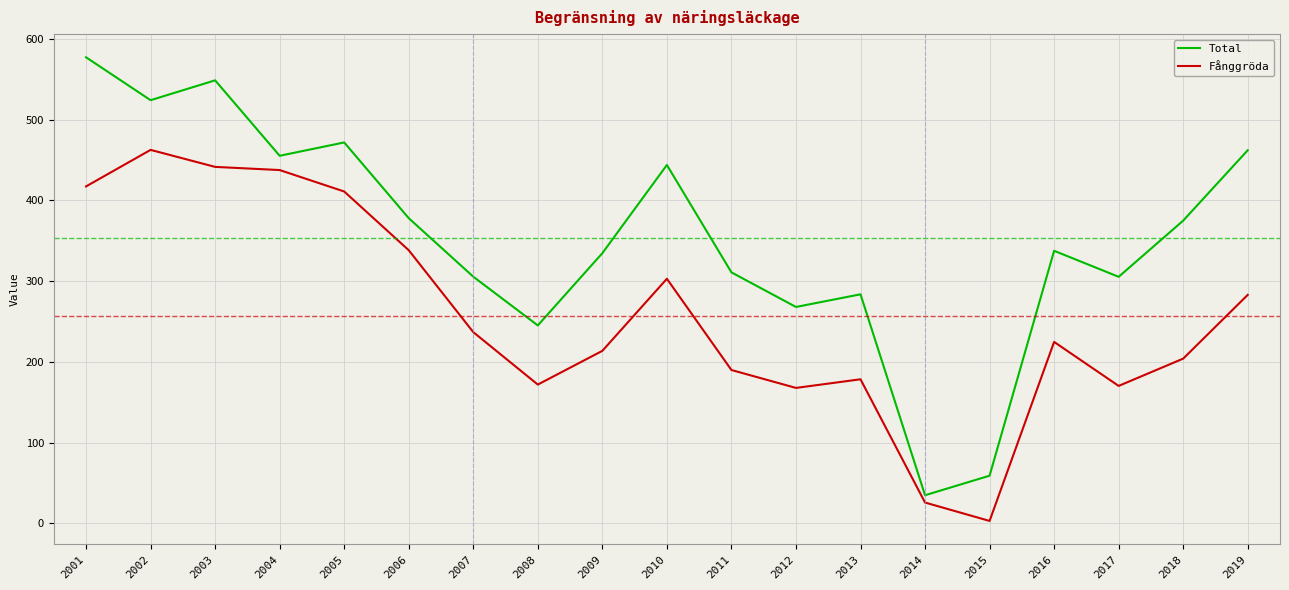

True or false: Fånggröda has more than 2 interior local peaks.

True